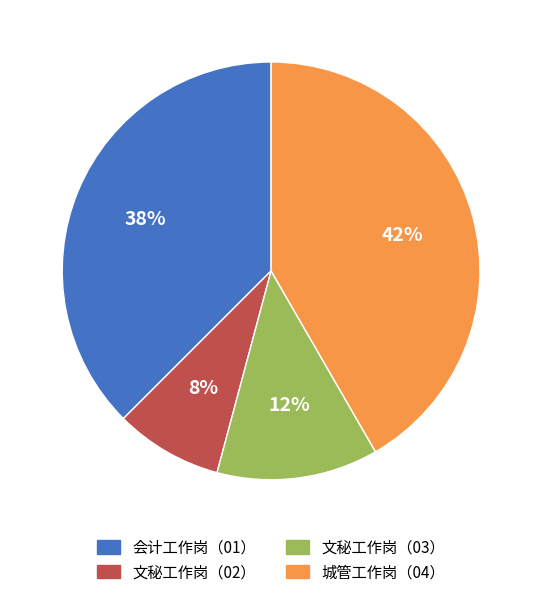

Rank the categories by value from lowest to highest.

文秘工作岗（02）, 文秘工作岗（03）, 会计工作岗（01）, 城管工作岗（04）